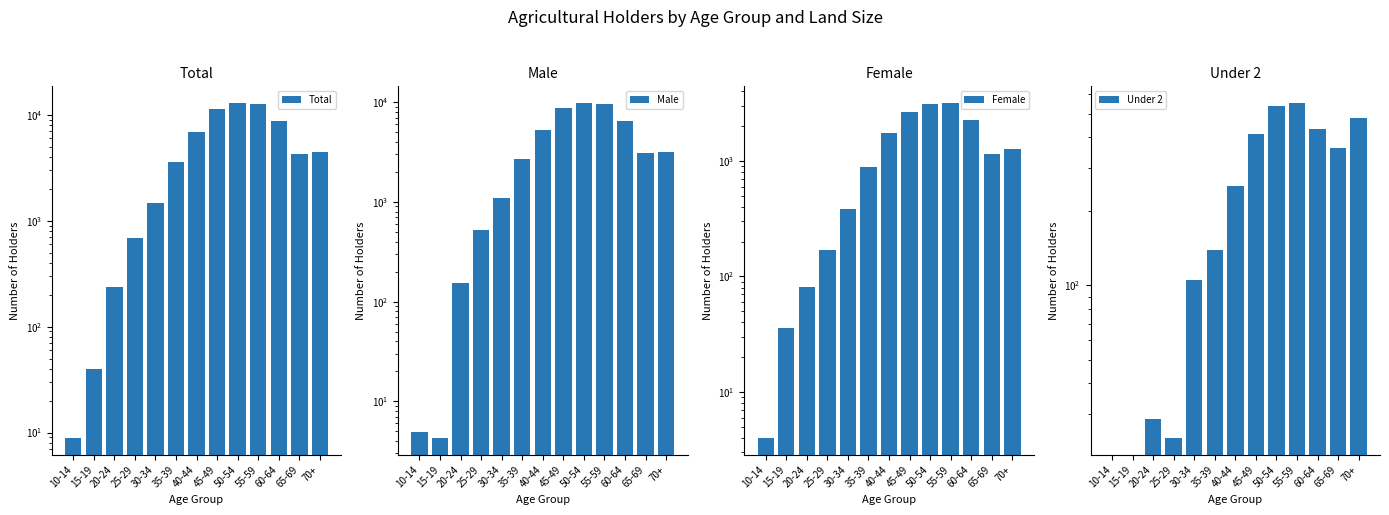

Which label corresponds to the smallest value in the chart?

10-14